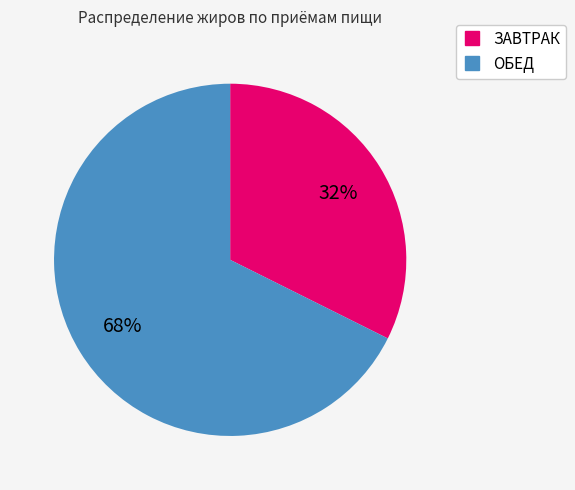

Which slice is the largest?

ОБЕД